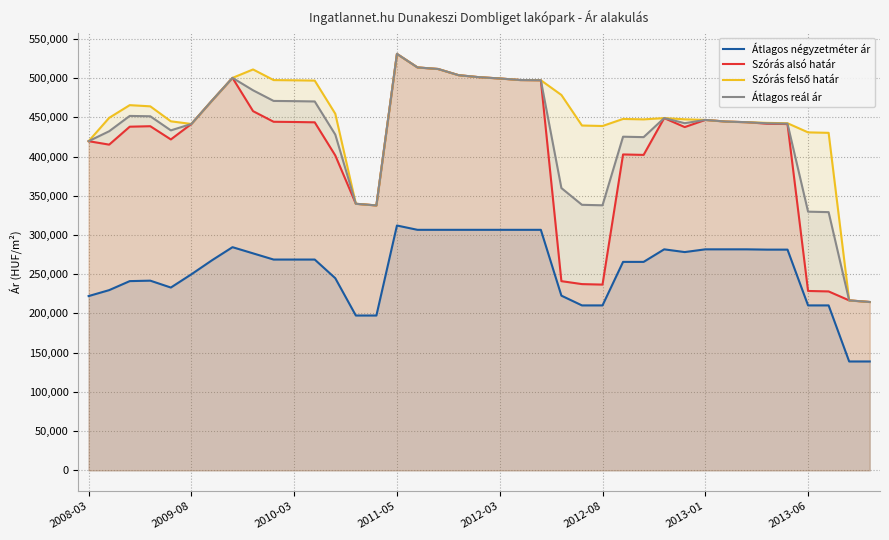

What is the spread (max minus min) of values at 2010-03?

228493